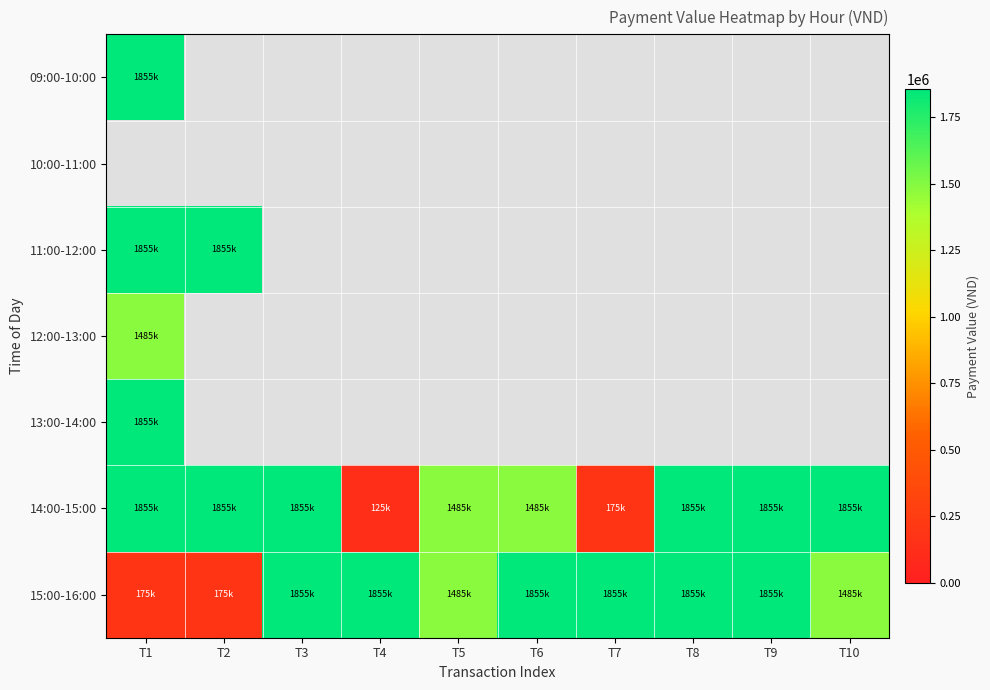

Which series has the widest spread of values?

14:00-15:00